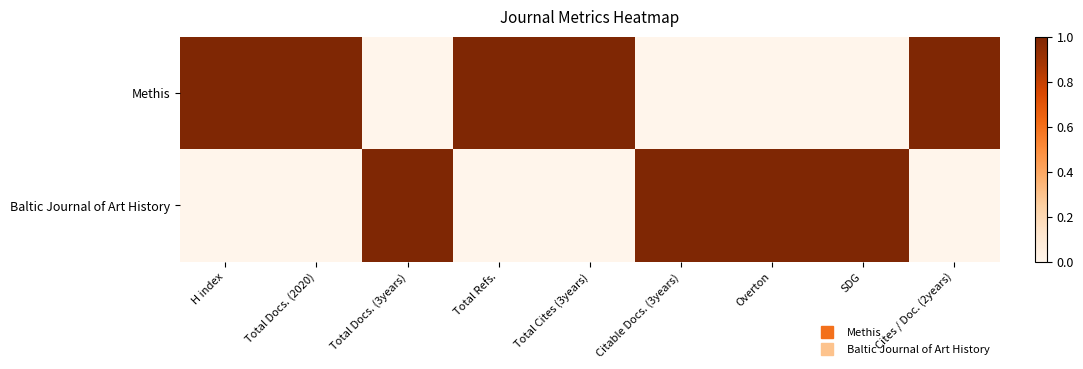

Rank the series by their average value, from highest to lowest.

Methis, Baltic Journal of Art History